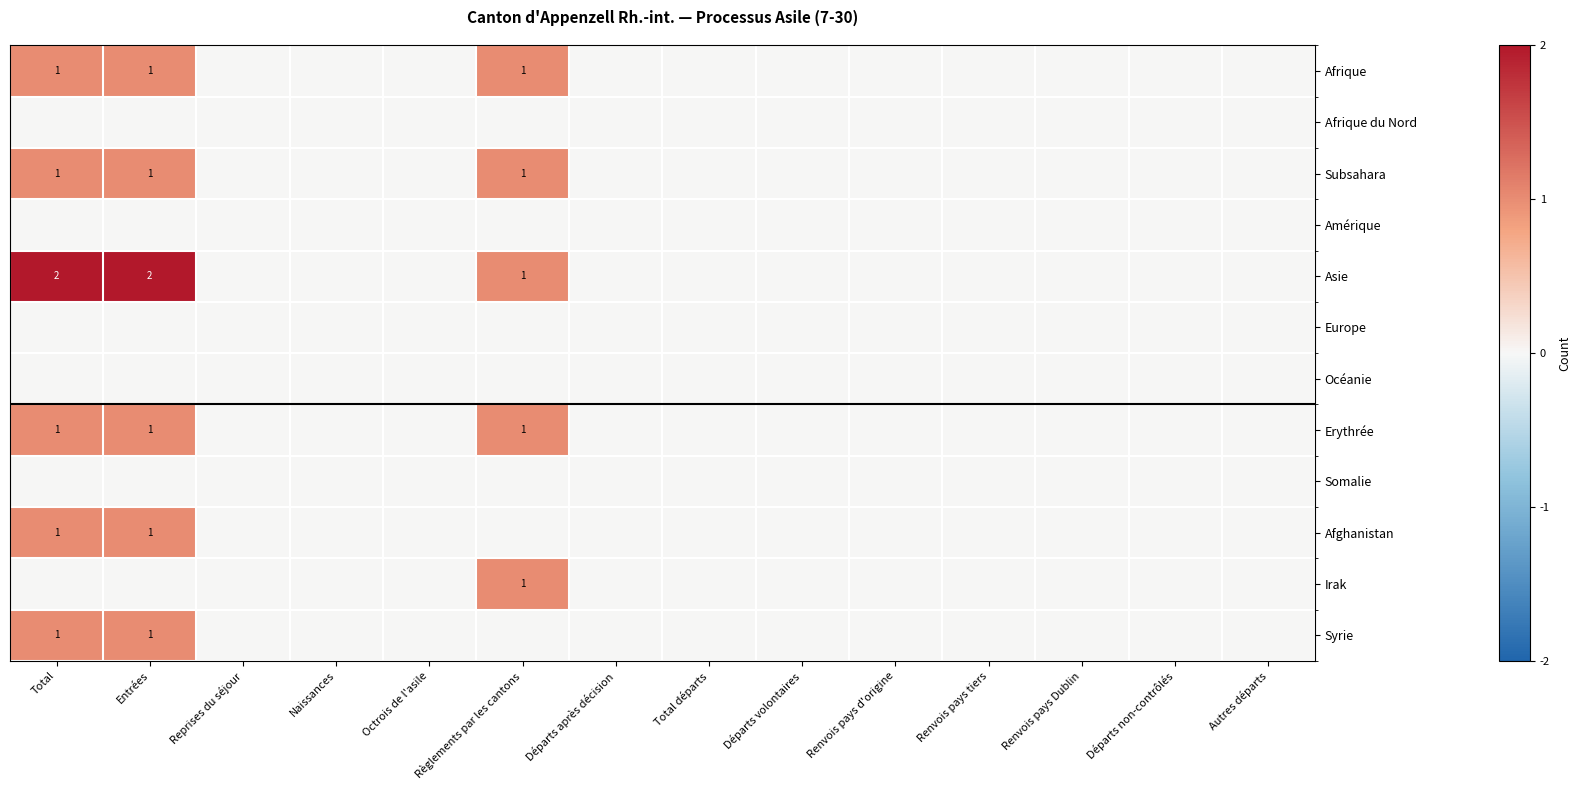

True or false: Asie has a value of 3 at Total.

False